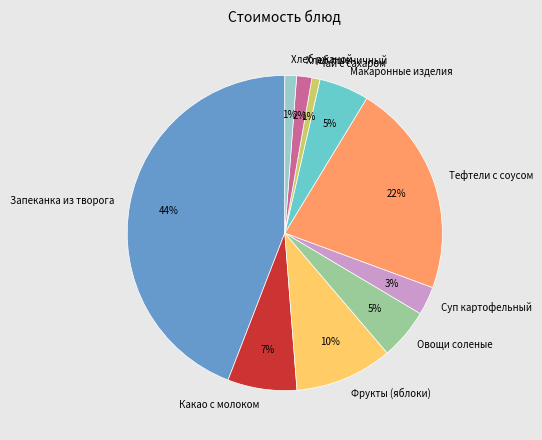

The Тефтели с соусом slice represents 22% of the pie. True or false?

True